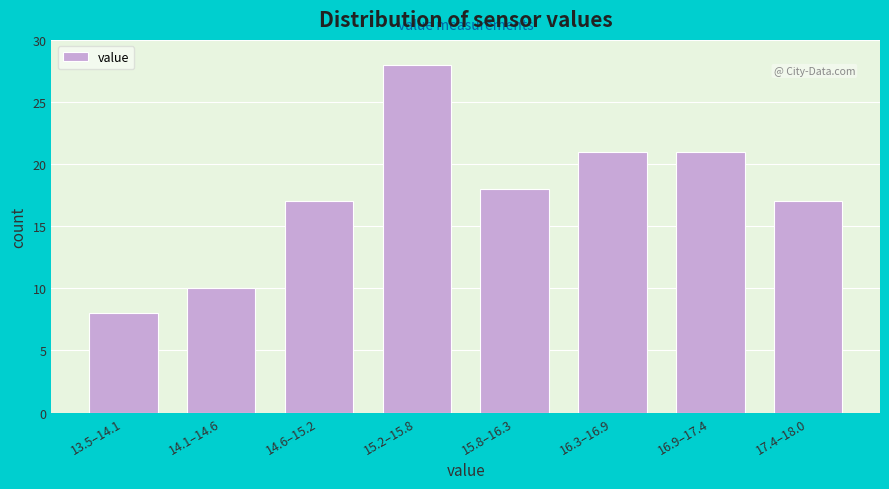

Reading left to right, what are all the values shown in this chart?

13.5–14.1=8	14.1–14.6=10	14.6–15.2=17	15.2–15.8=28	15.8–16.3=18	16.3–16.9=21	16.9–17.4=21	17.4–18.0=17